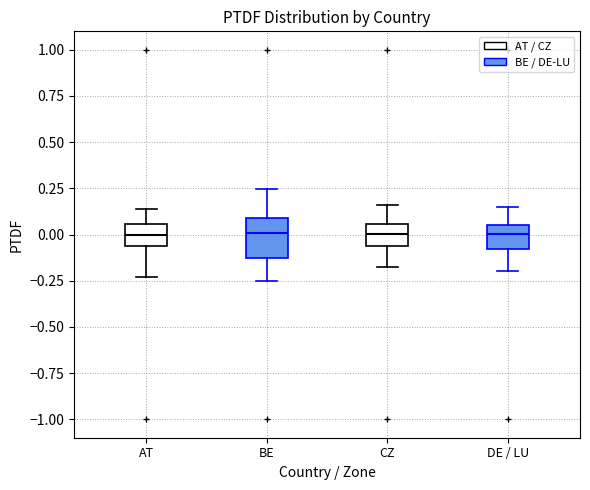

Where does the median line of the box for DE / LU sit on the y-axis? The values are not printed on the chart, so give them approximately, as read against the axis.

0.00